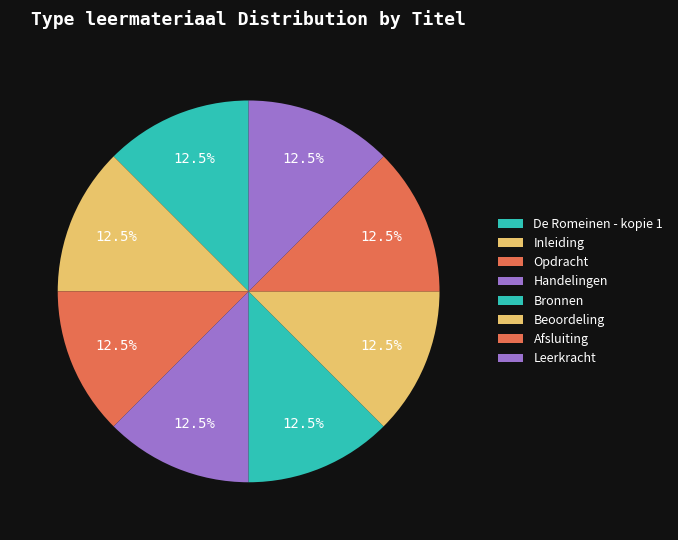

Count the number of slices in the pie.

8